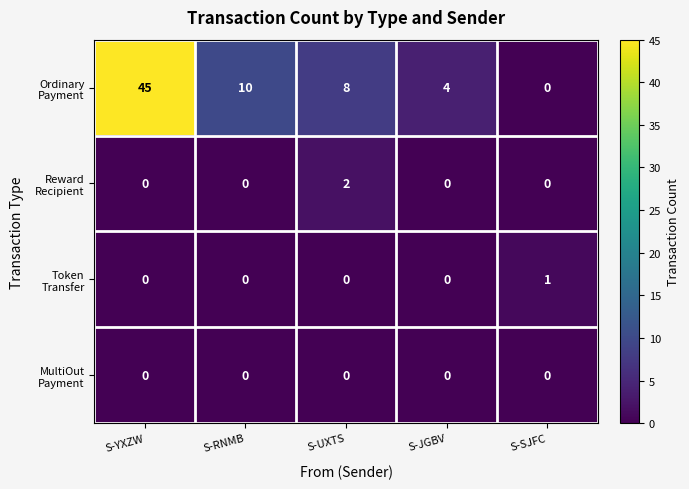

Which category has the highest value across all series?

S-YXZW